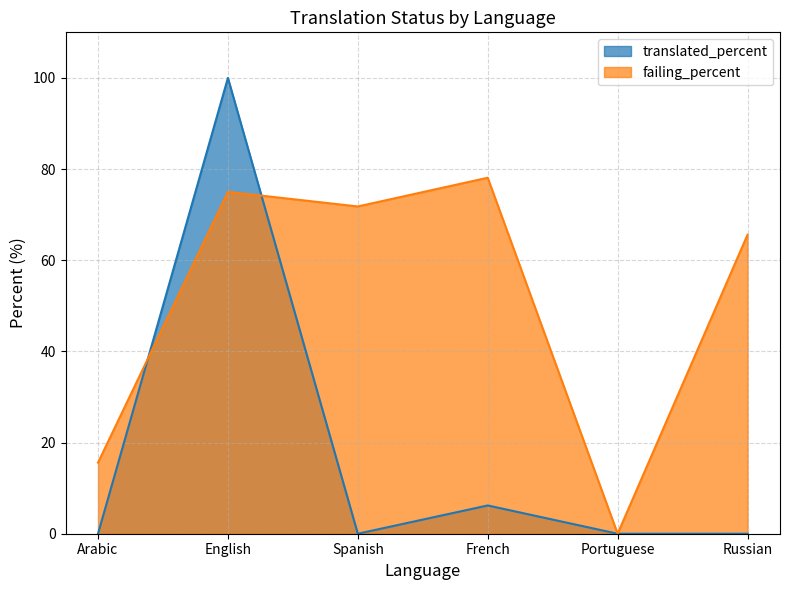

What position from the left is Arabic?

1